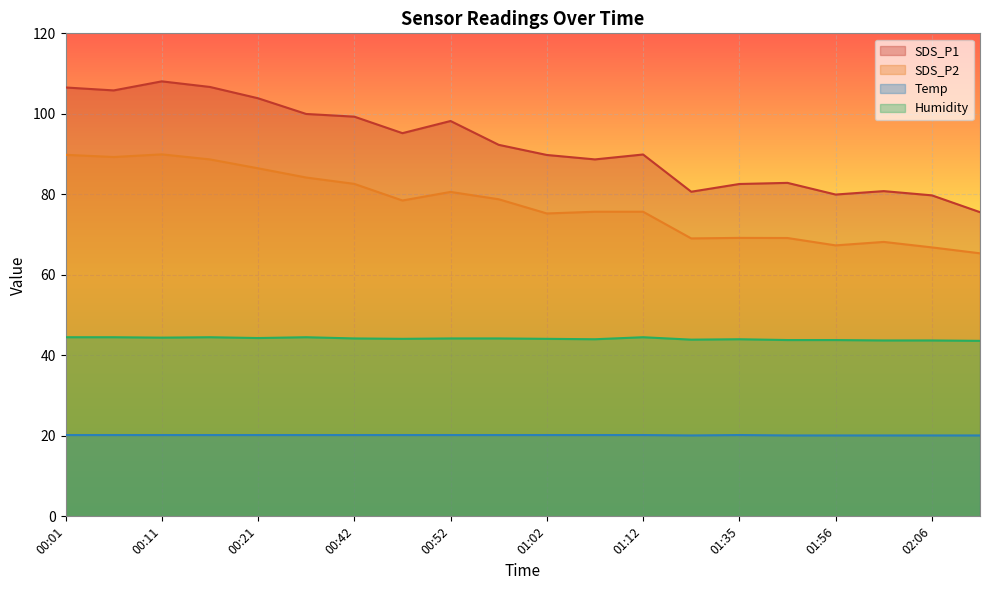

What is the label of the 19th point from the right?

00:06